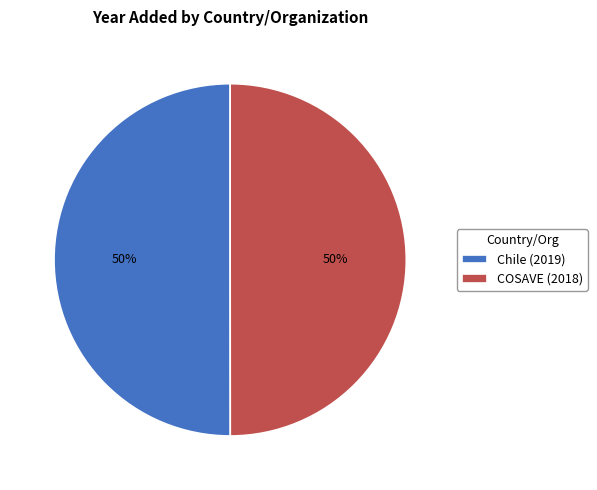

Combined, do Chile (2019) and COSAVE (2018) account for over 50%?

Yes